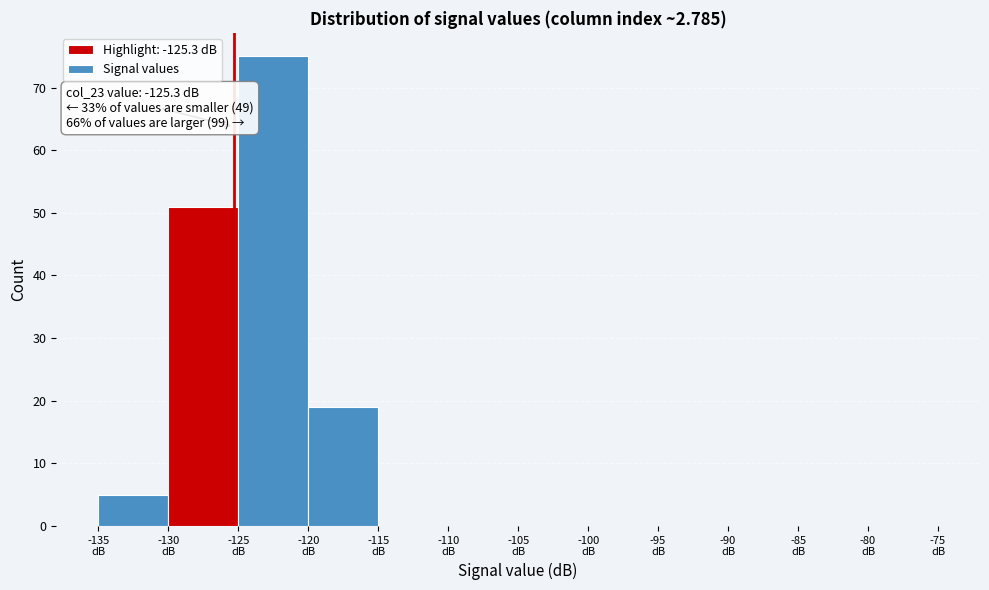

Which range on the x-axis has the tallest bar?

-125 to -120